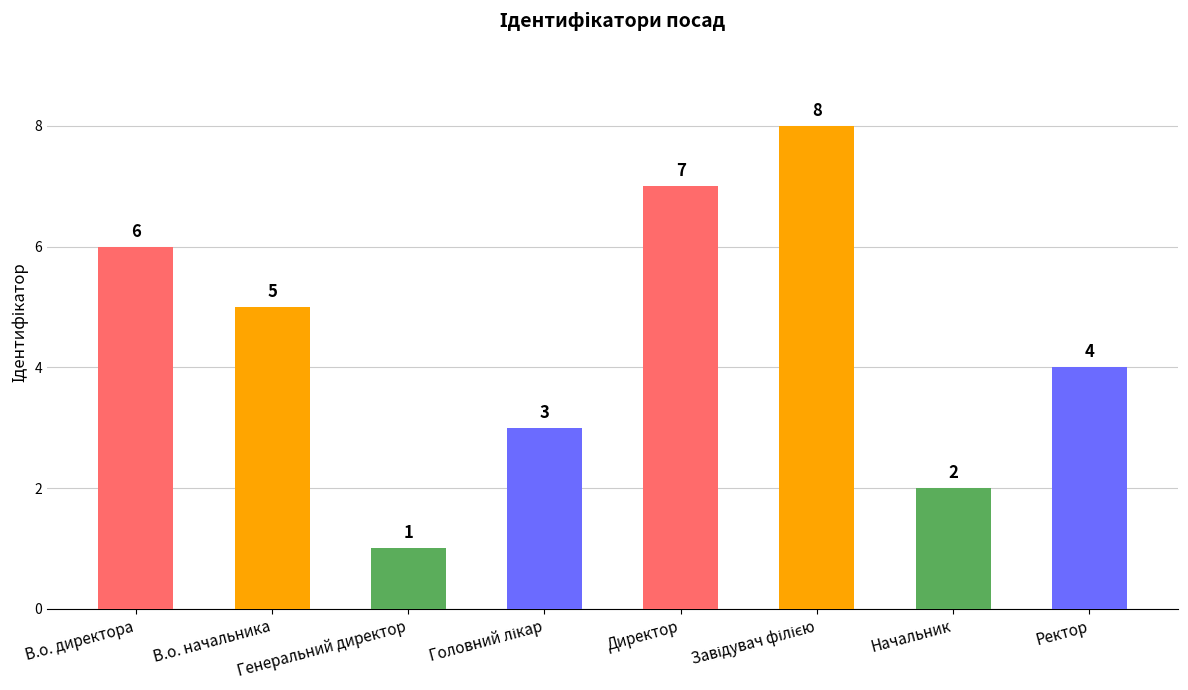

What is the change in value from В.о. директора to Ректор?

-2